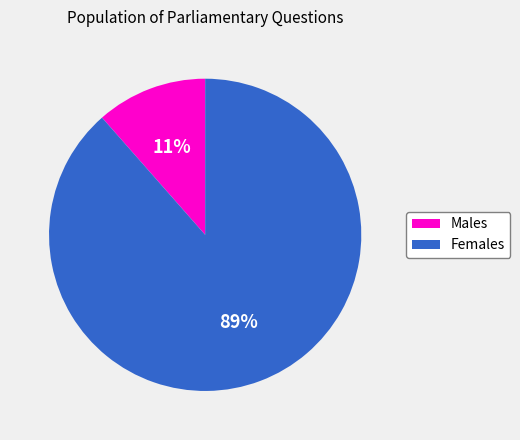

What percentage is the Females slice, to the nearest percent?

89%